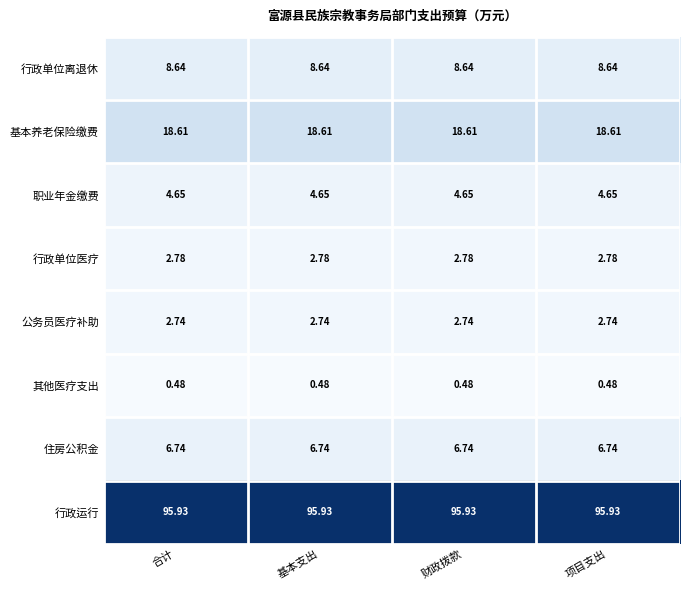

Which series has the largest total across all categories?

行政运行